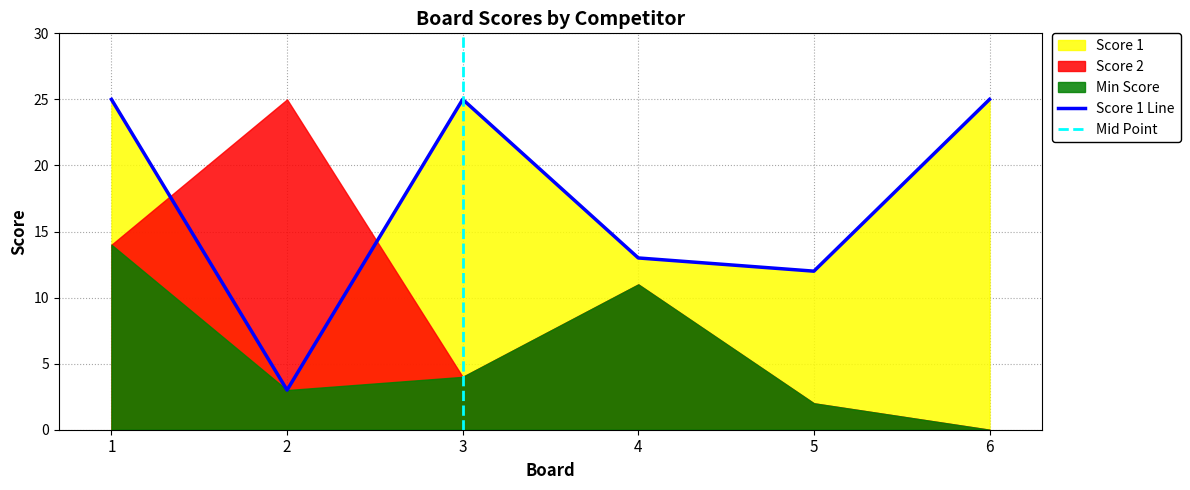

How many lines are shown in the chart?

1